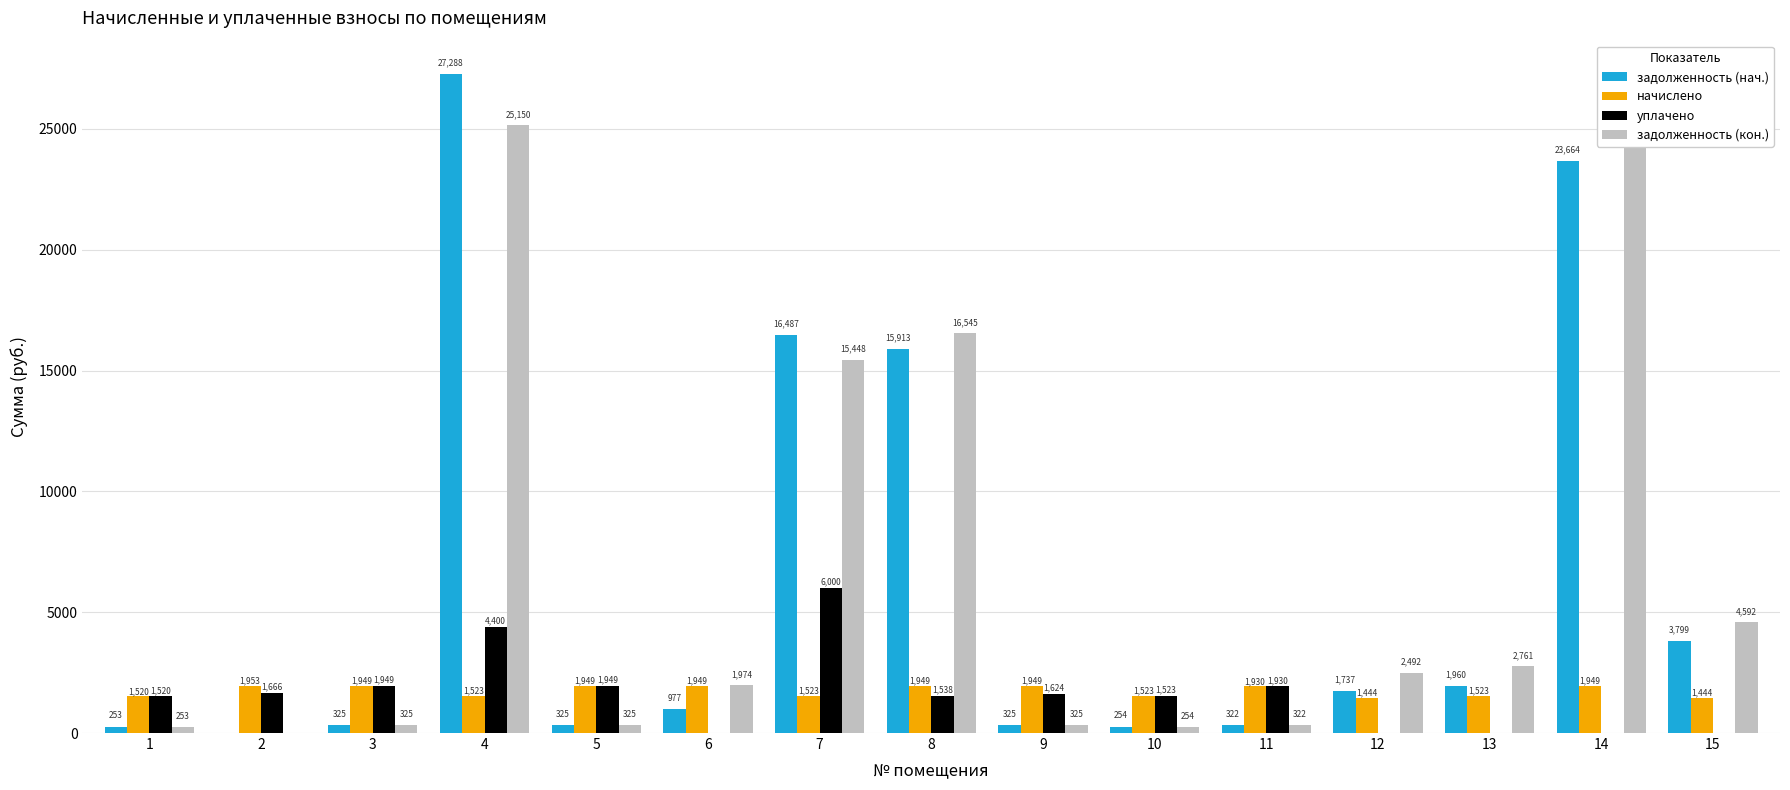

Between 6 and 7, which series saw the biggest shift?

задолженность (нач.)